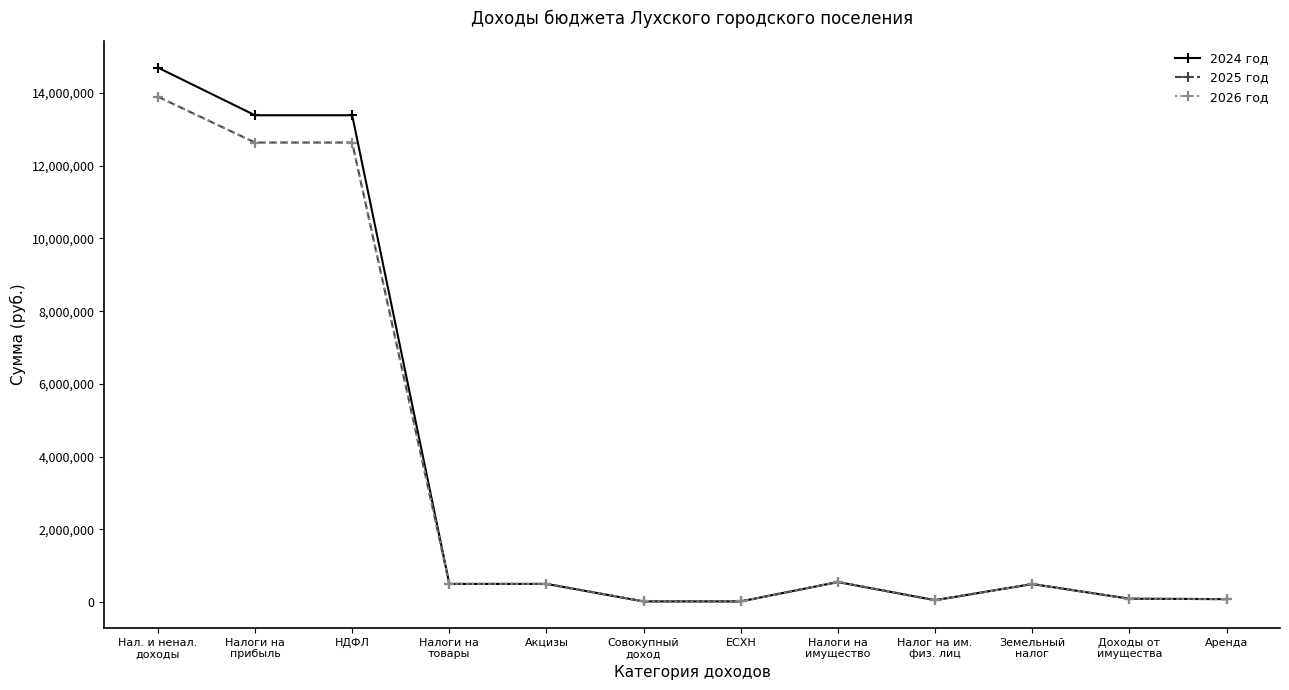

What is the average value of the 2026 год series?

3459295